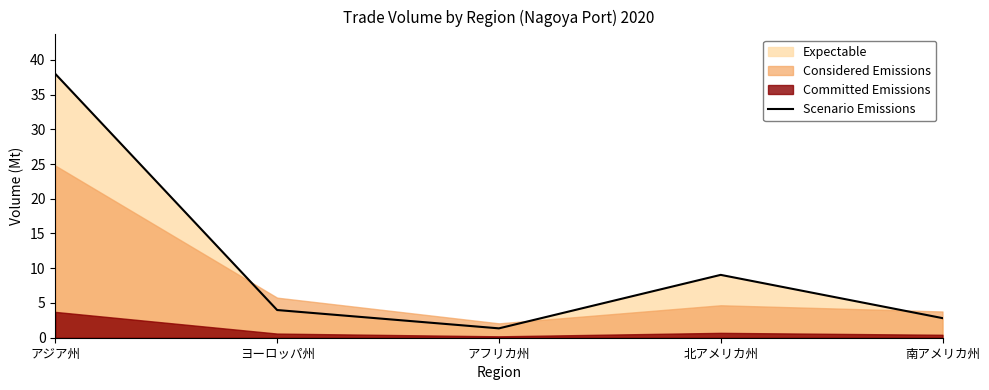

Where is the first local minimum?

アフリカ州